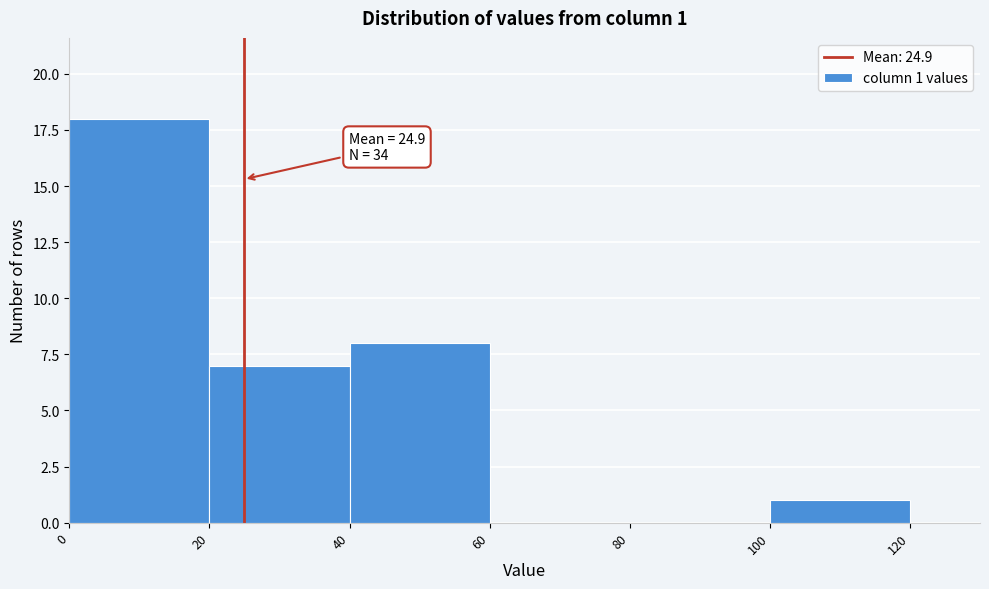

Over which range of the x-axis is the bar tallest?

0 to 20